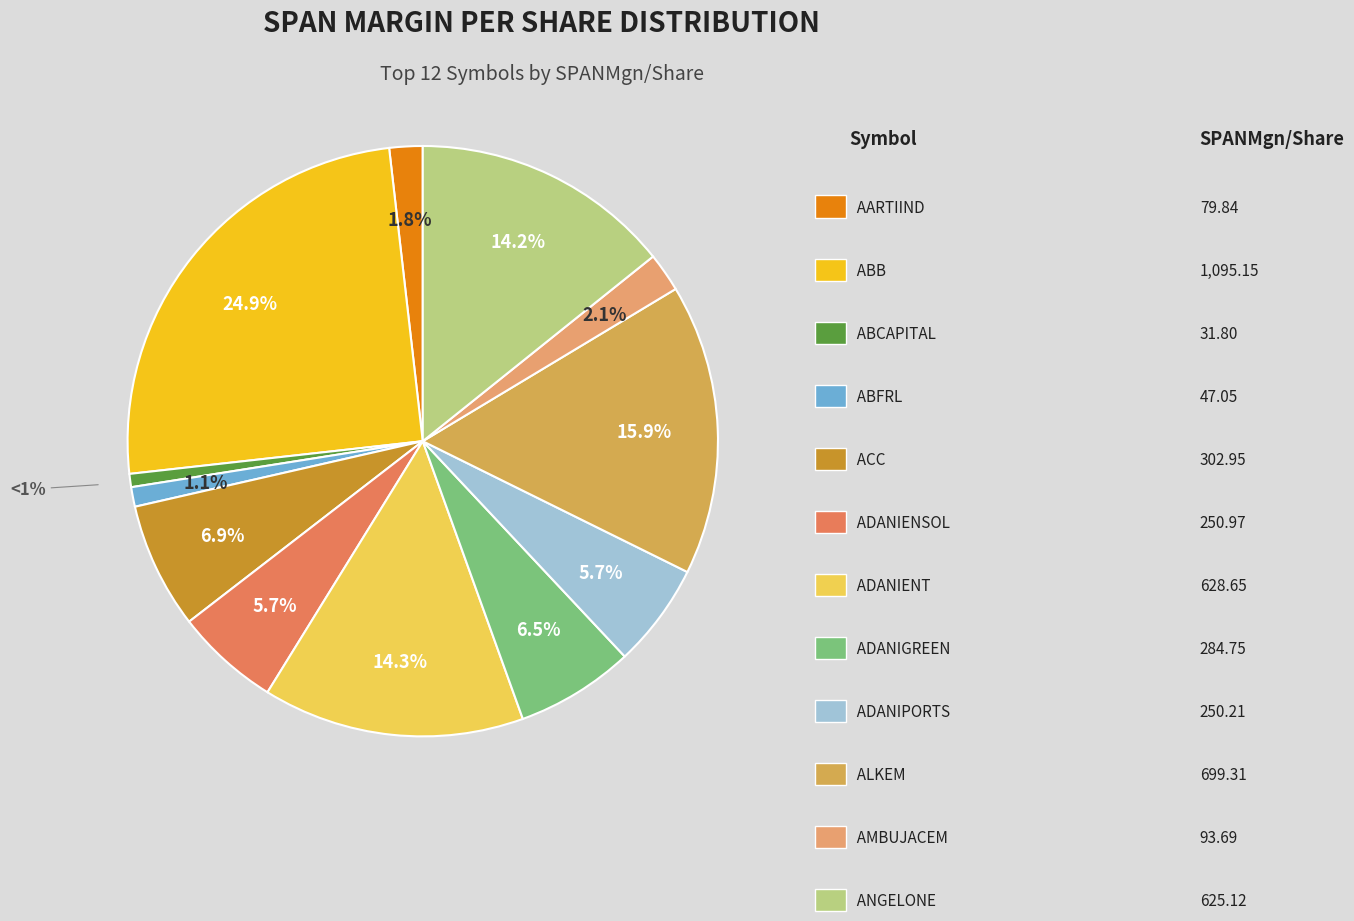

Count the number of slices in the pie.

12